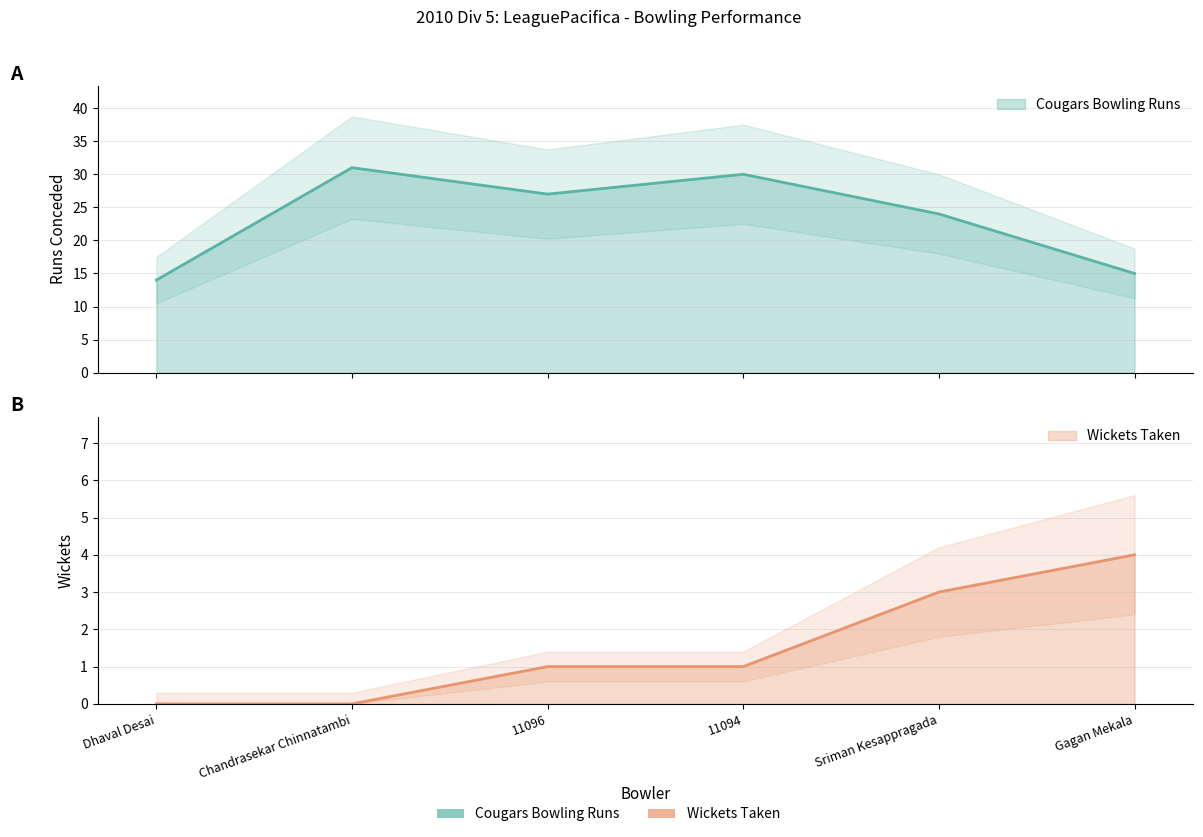

What is the difference between the Cougars Bowling Wickets values at Chandrasekar Chinnatambi and 11096?

1